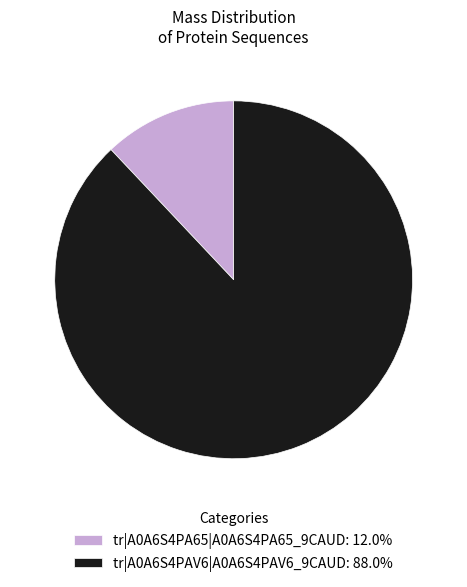

How many segments does this pie chart have?

2